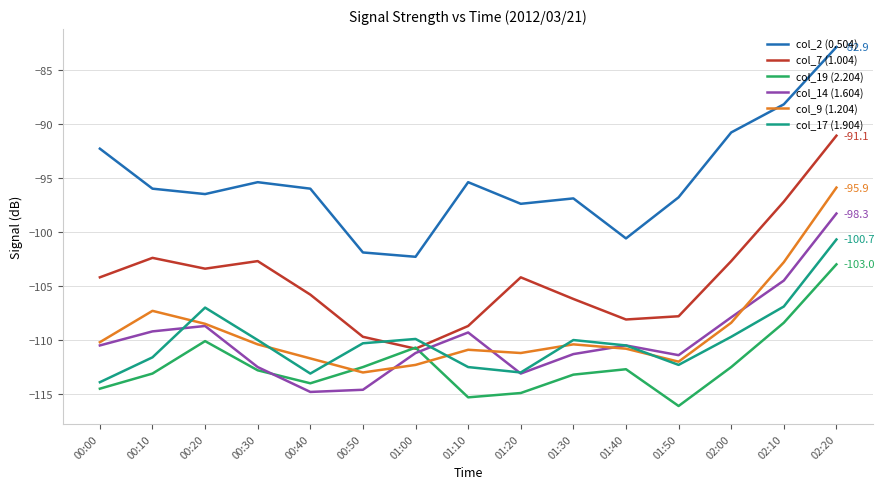

True or false: col_7 (1.004) and col_9 (1.204) intersect in this chart.

False